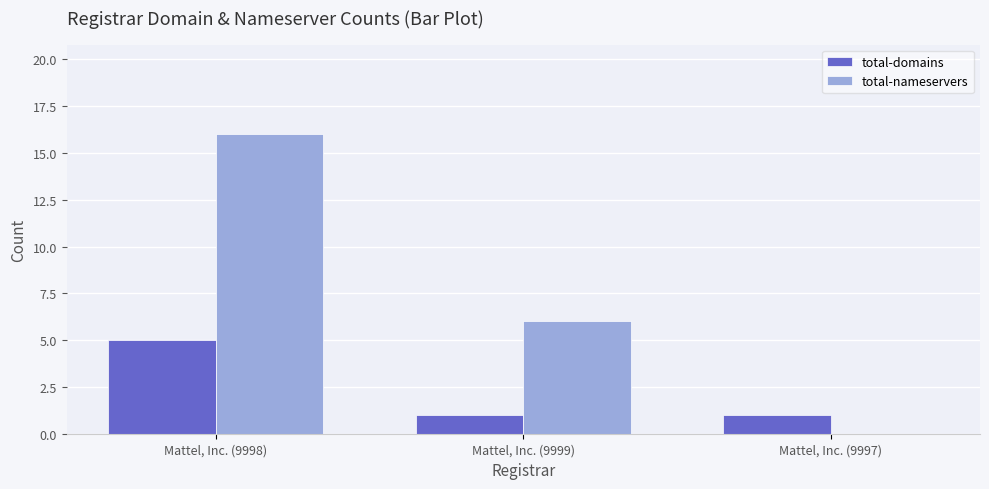

What is the highest value of the total-domains series?

5